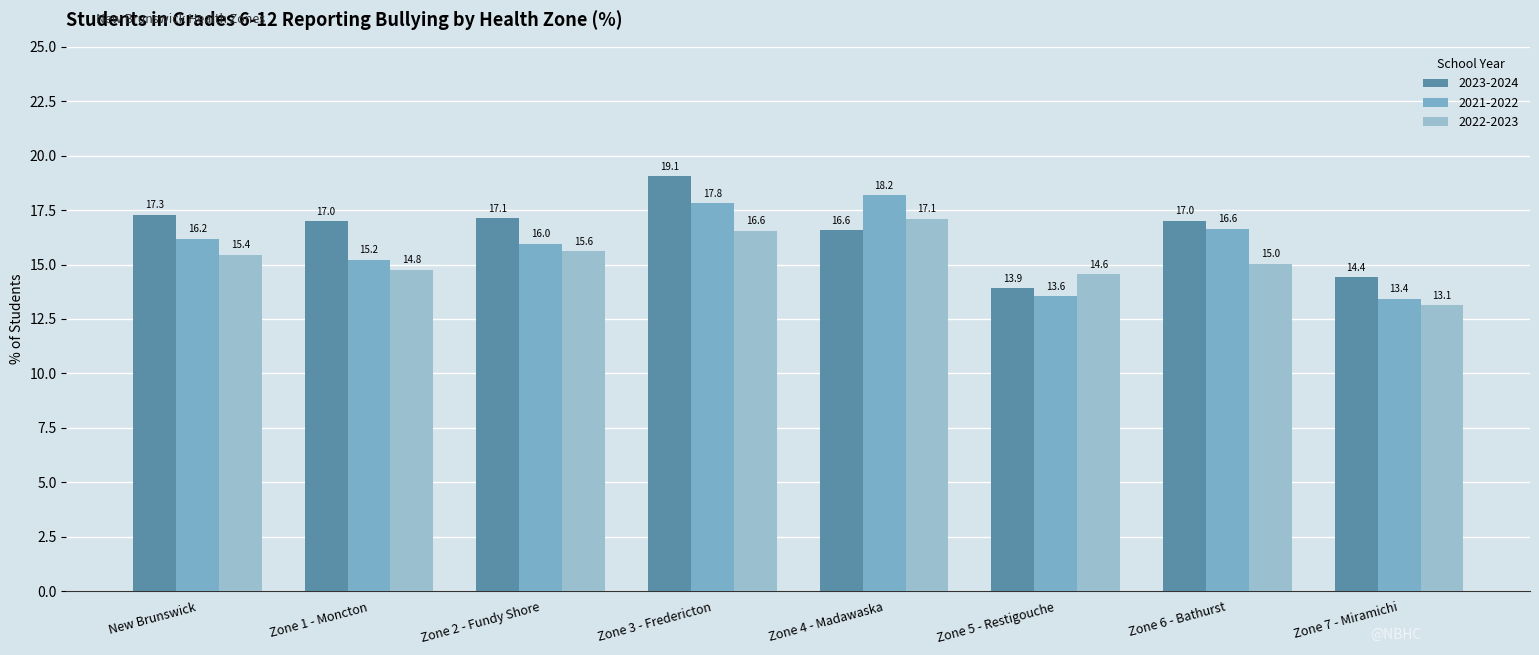

What is the smallest value displayed?

13.1